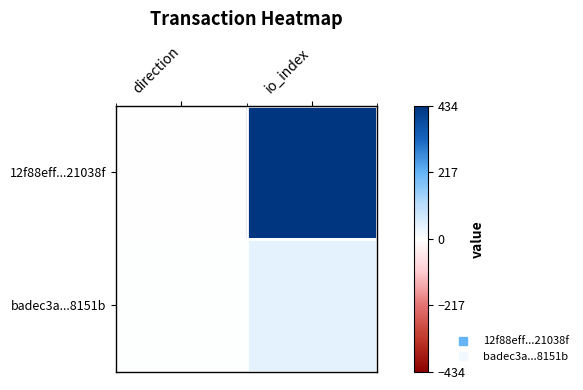

Between direction and io_index, which is larger?

io_index